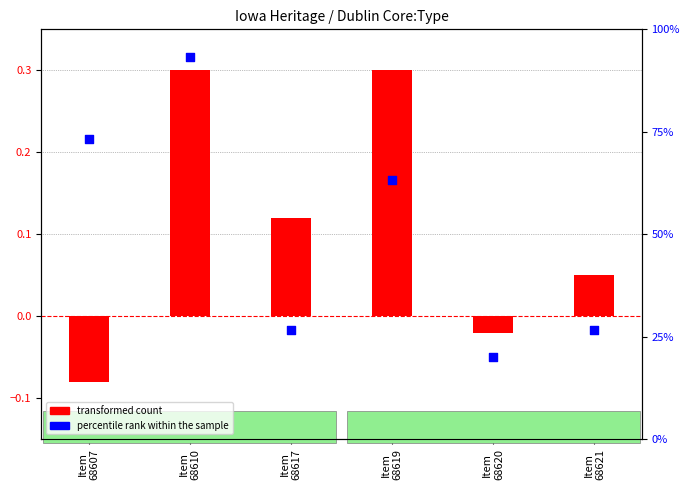

Which series has the largest Y range (max minus min)?

percentile rank within the sample